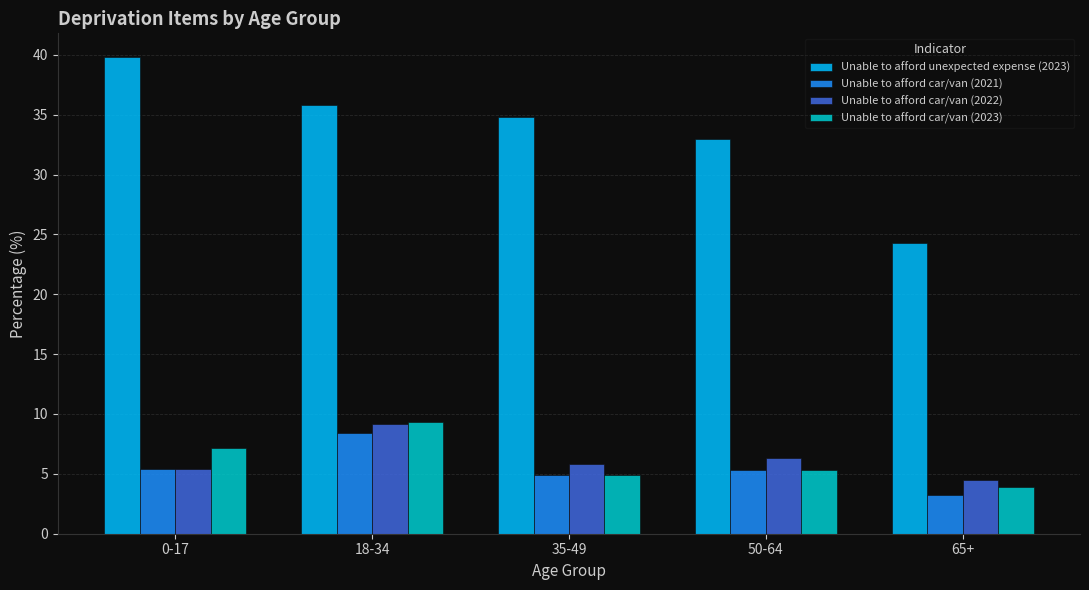

What value does the Unable to afford unexpected expense (2023) series have at 65+?

24.3